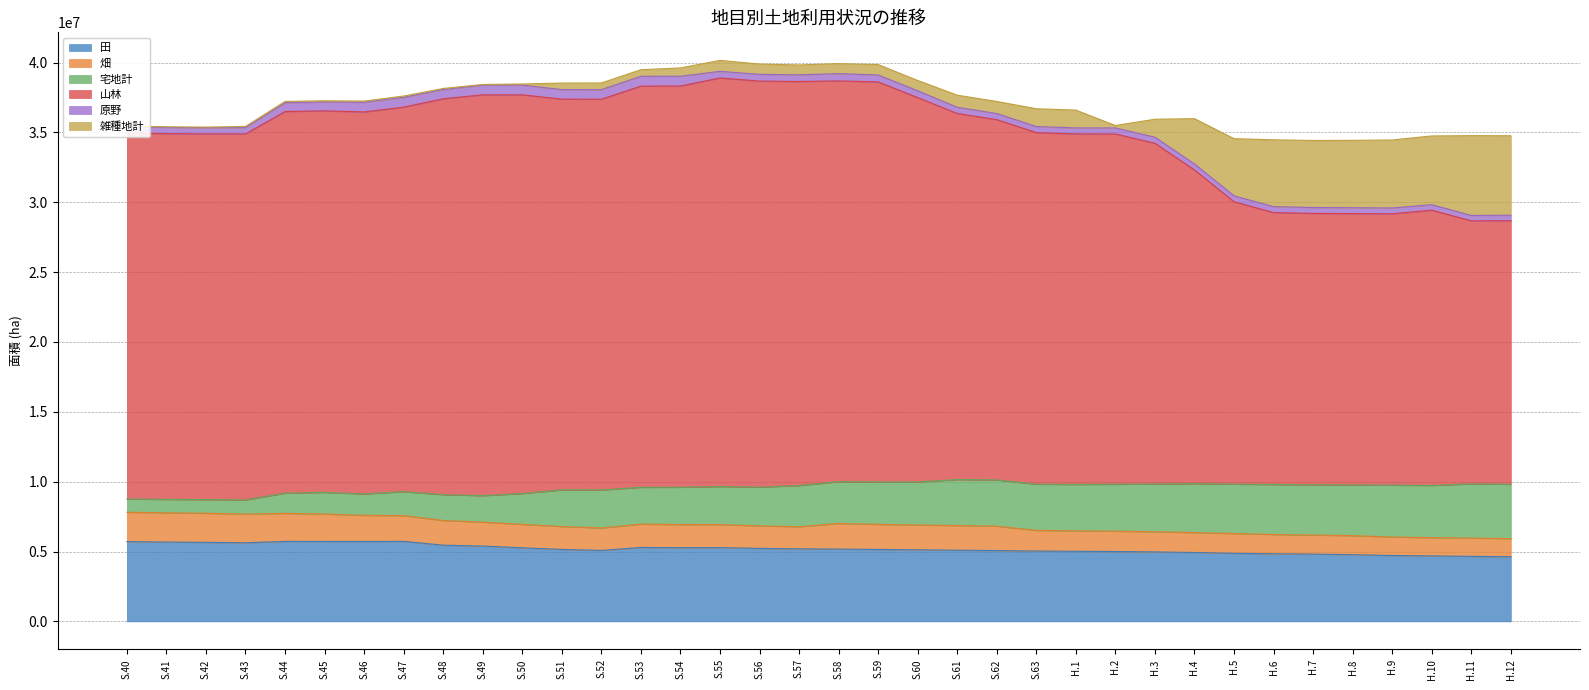

At which label is 田 closest to 5177203?

S.58